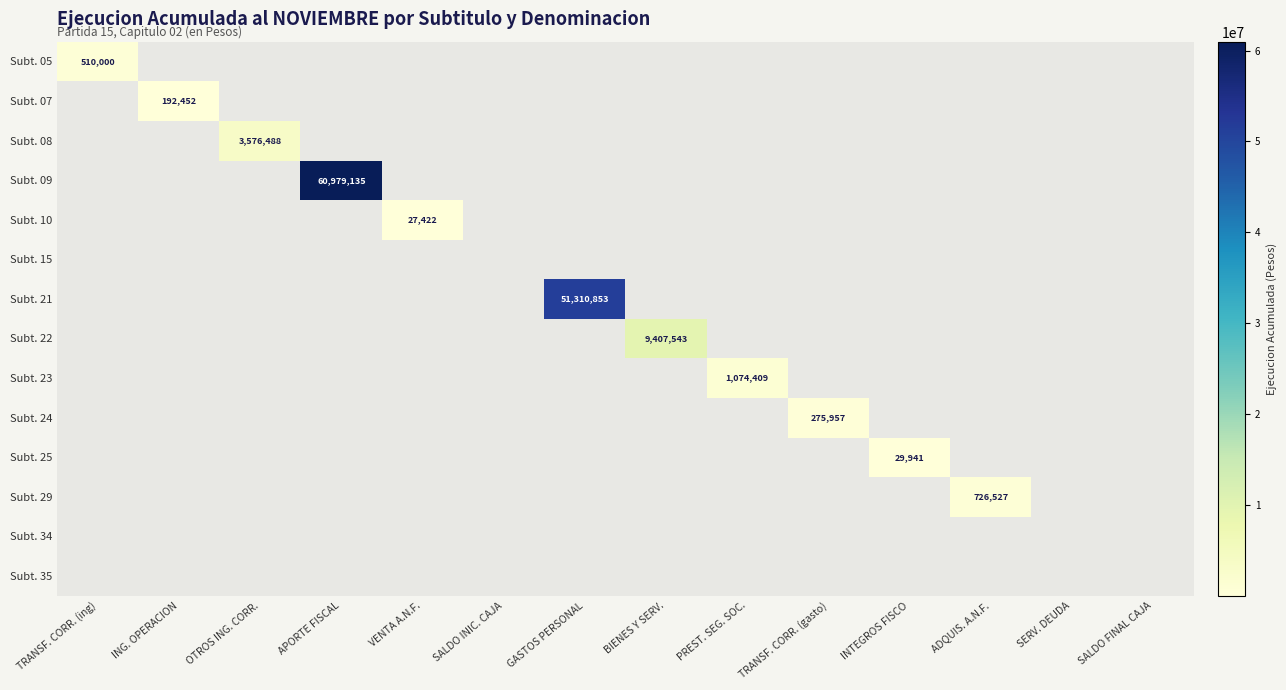

How many distinct data groups are displayed?

14